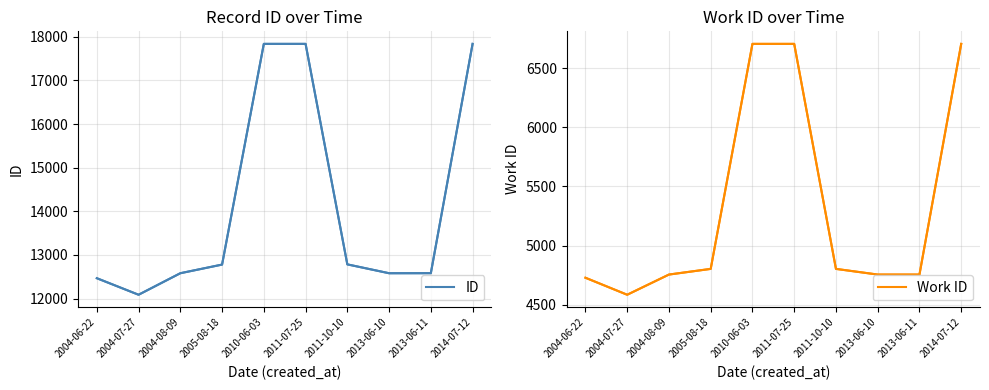

Does the chart have visible grid lines?

Yes